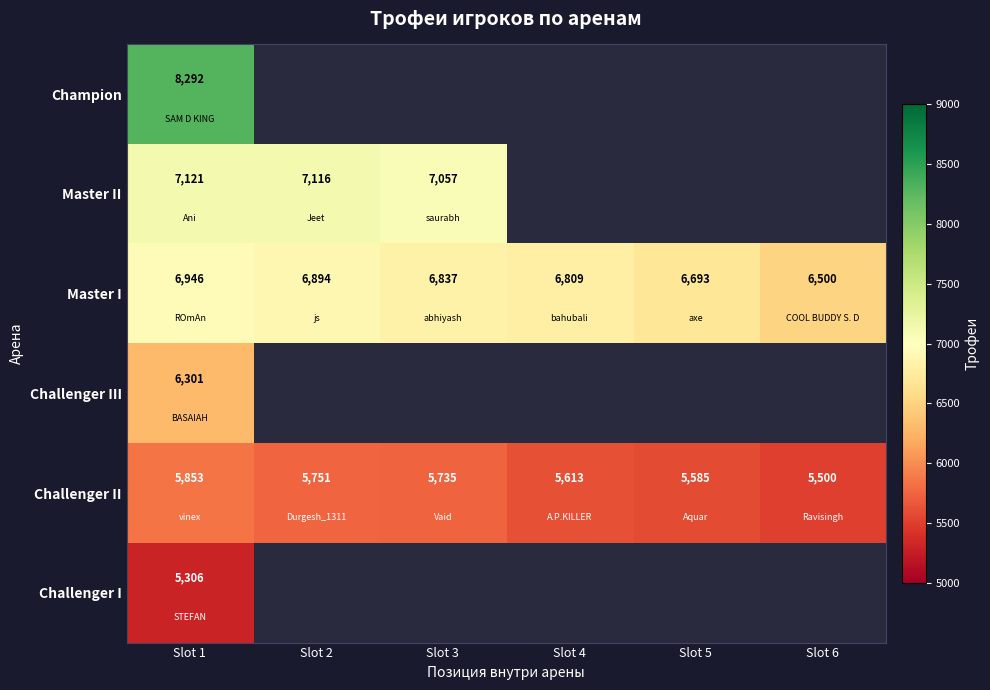

Is it true that Master I equals 3290 at Slot 3?

False